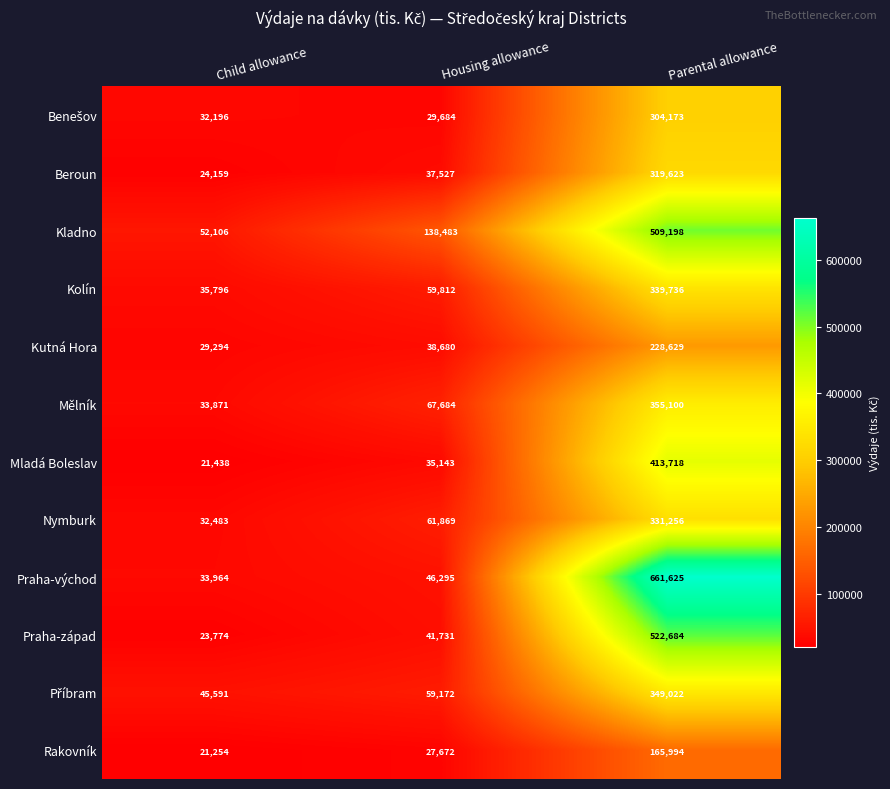

List the labels in order of Beroun value, largest first.

Parental allowance, Housing allowance, Child allowance